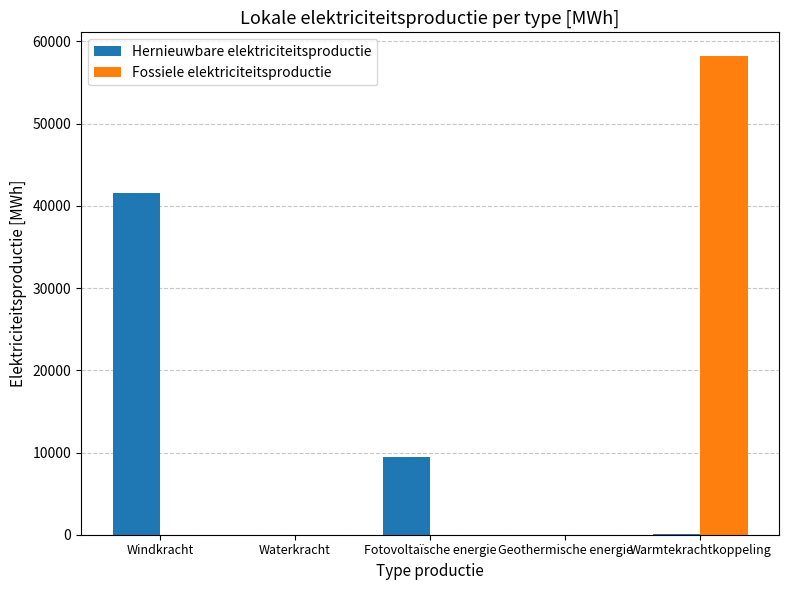

Which category has the highest value across all series?

Warmtekrachtkoppeling